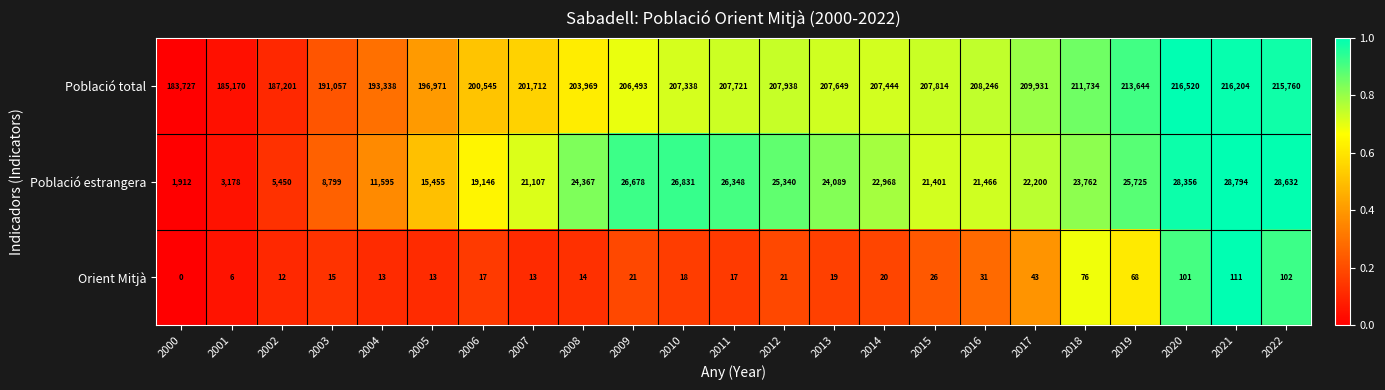

At how many categories does at least one series exceed 0?

23